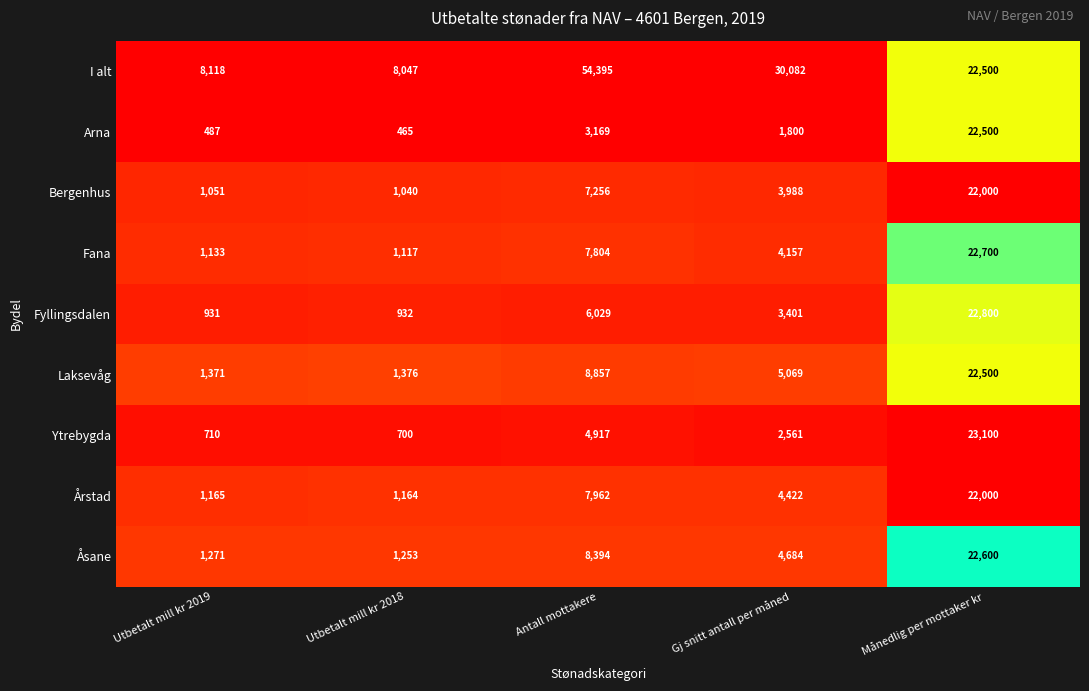

Which category has the highest value in the I alt series?

Antall mottakere